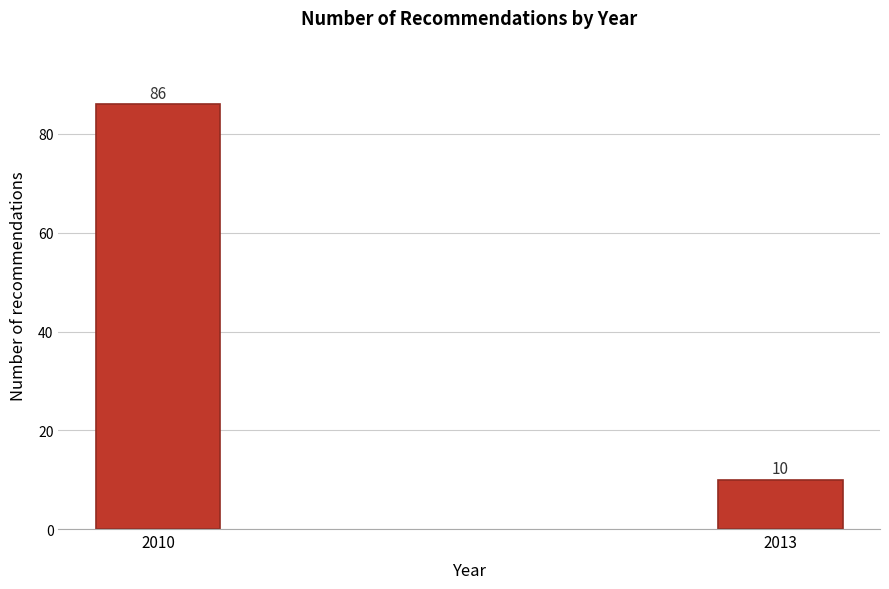

Reading left to right, list all the values displayed in this chart.

86	10